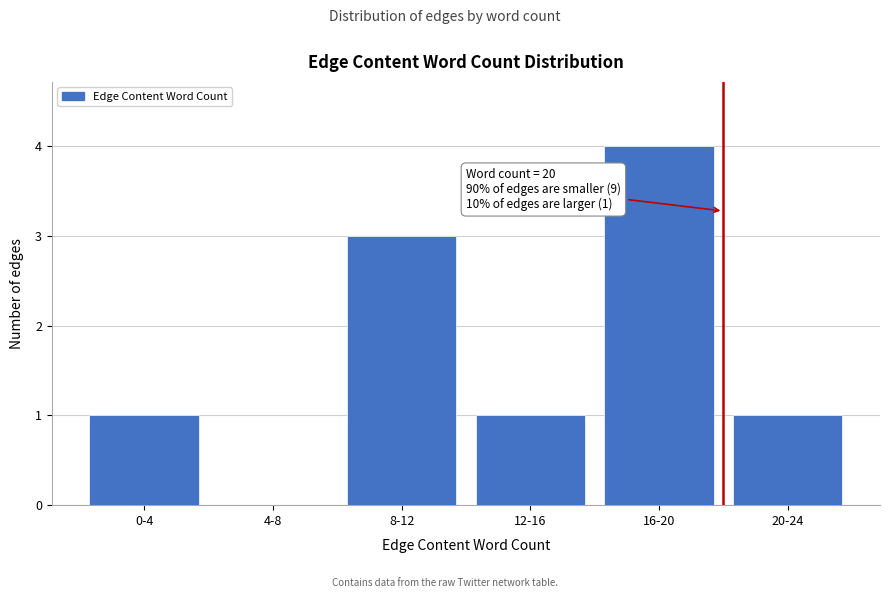

Reading left to right, extract all data points from this chart.

0-4=1	4-8=0	8-12=3	12-16=1	16-20=4	20-24=1